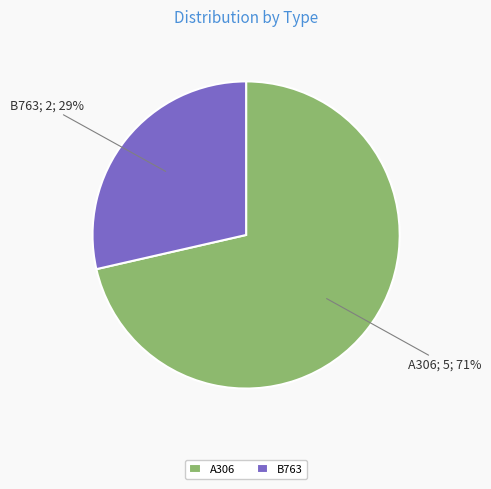

Does any single category account for the majority?

Yes